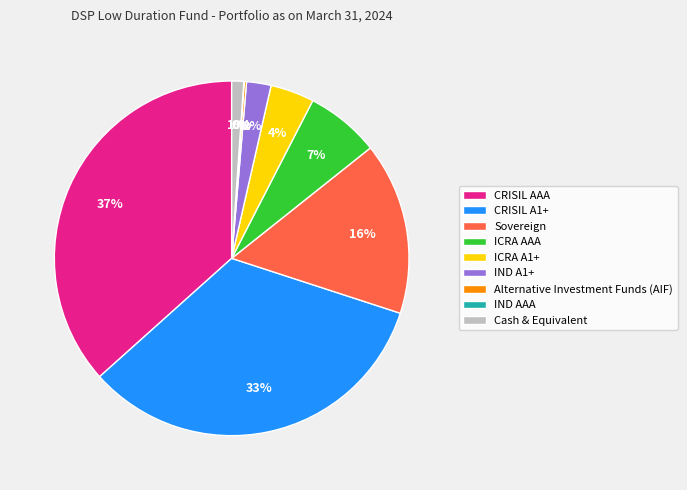

Which slice is the largest?

CRISIL AAA